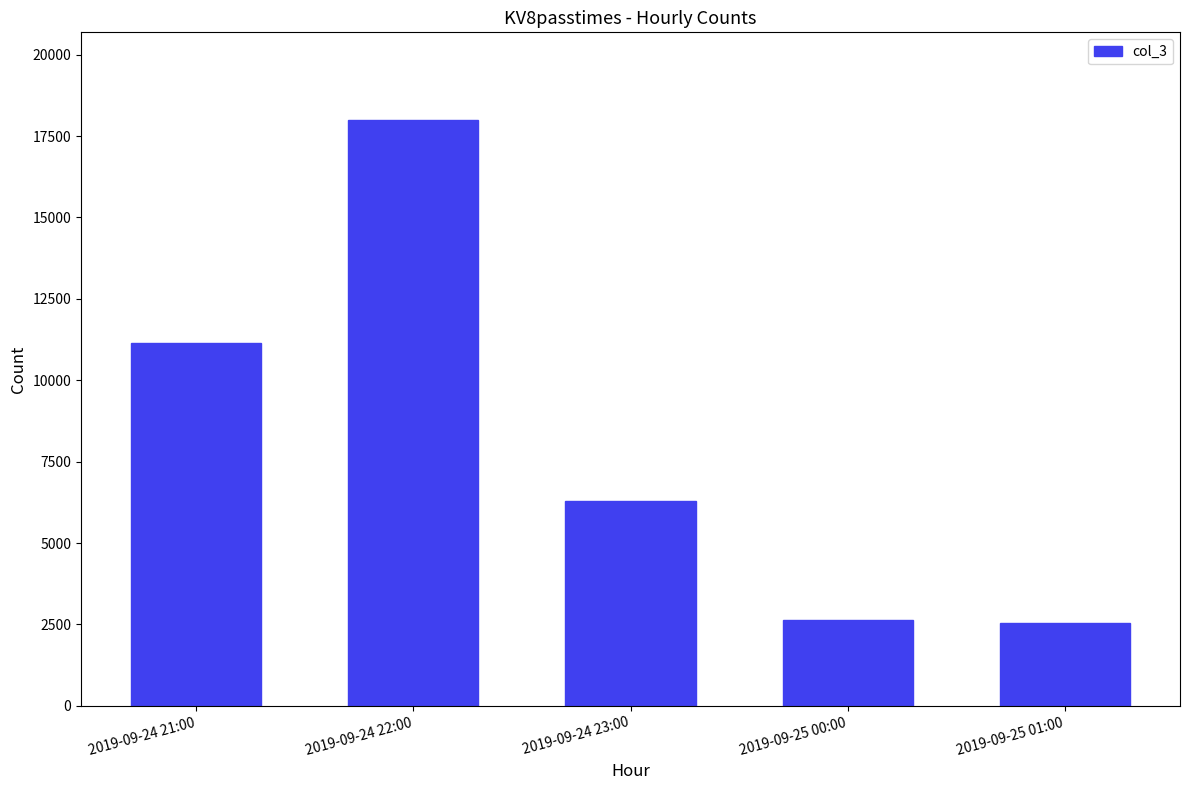

What is the value of the 3rd bar from the left?

6299